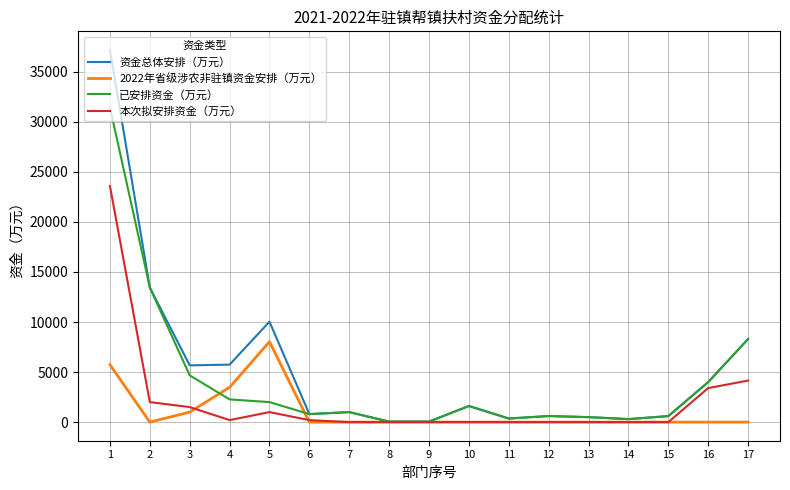

Does the chart display data point markers on the line(s)?

No